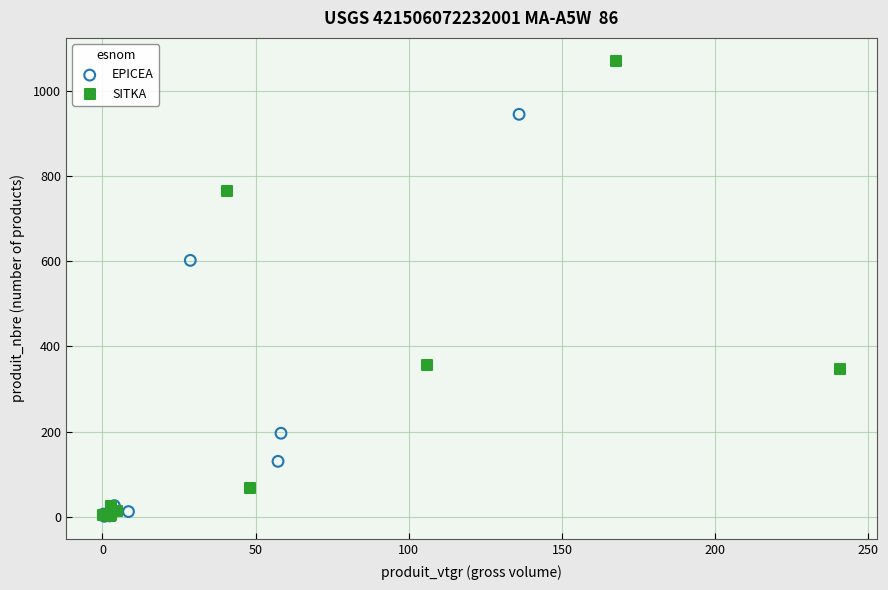

Which series contains the highest Y value?

SITKA